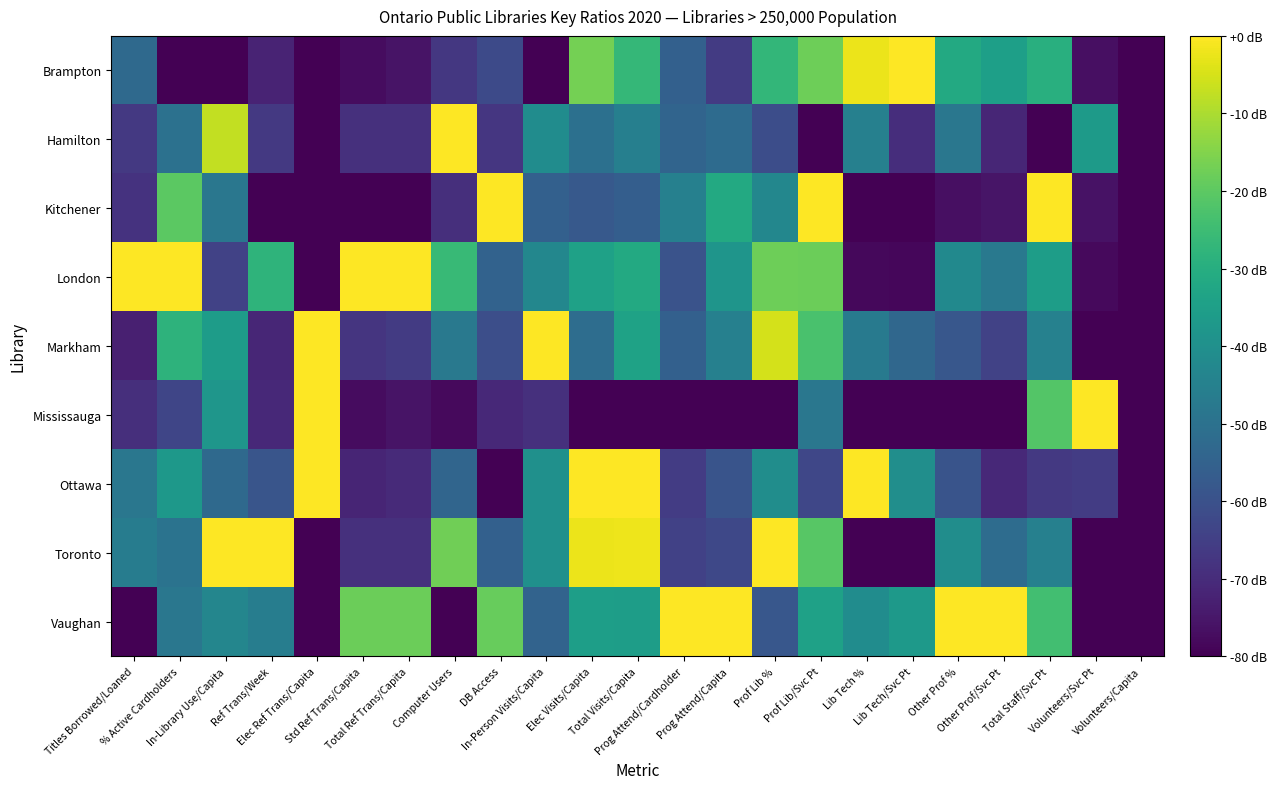

Rank the series by their maximum value, from lowest to highest.

Brampton, Hamilton, Kitchener, London, Markham, Mississauga, Ottawa, Toronto, Vaughan